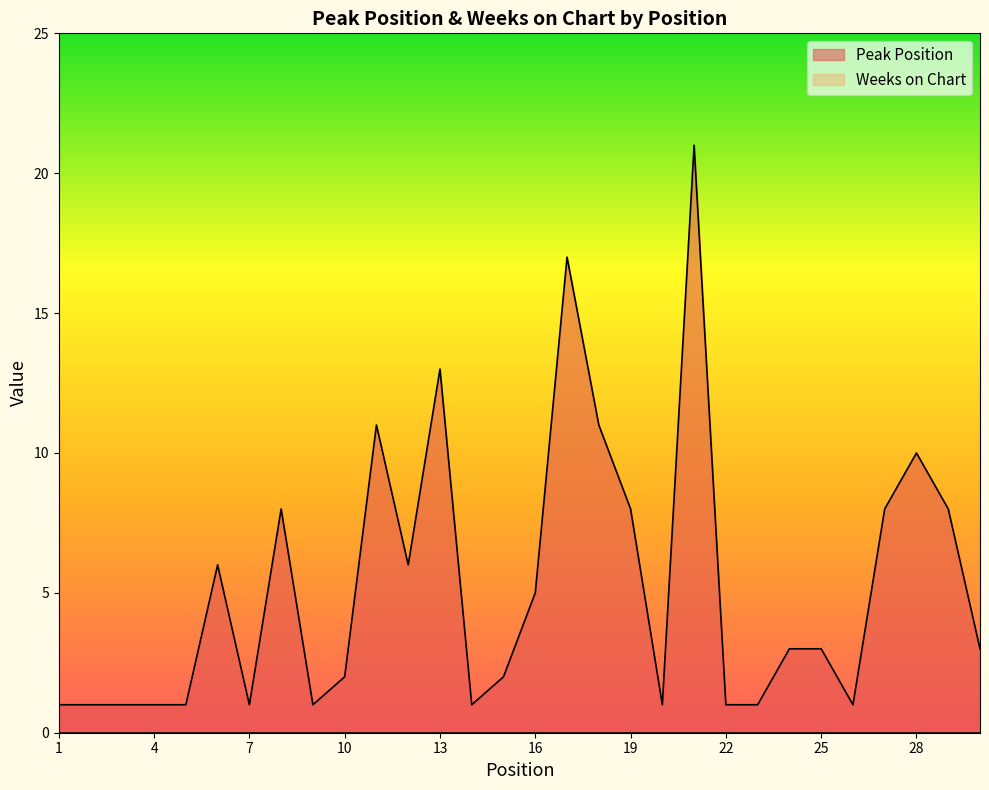

Rank the categories by value from highest to lowest.

21, 17, 13, 11, 18, 28, 8, 19, 27, 29, 6, 12, 16, 24, 25, 30, 10, 15, 1, 2, 3, 4, 5, 7, 9, 14, 20, 22, 23, 26